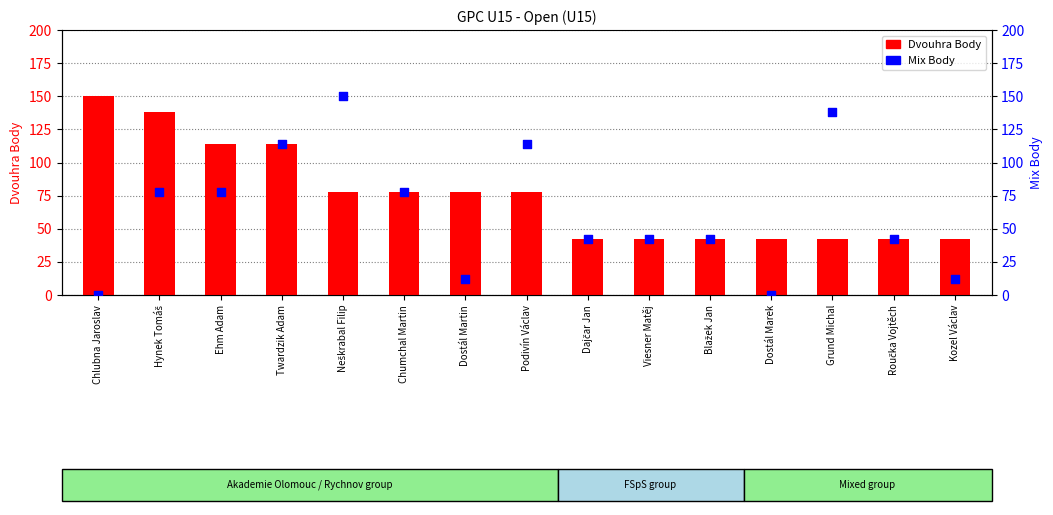

Is the value of Dvouhra Body at Blažek Jan greater than the value of Mix Body at Grund Michal?

No